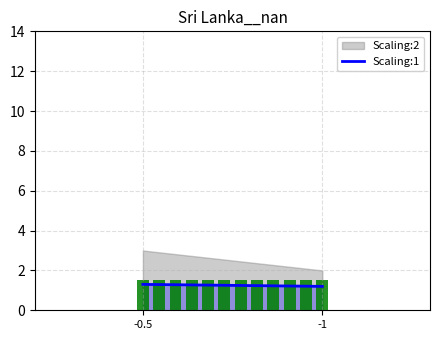

The value at -1 is 1.2. True or false?

True